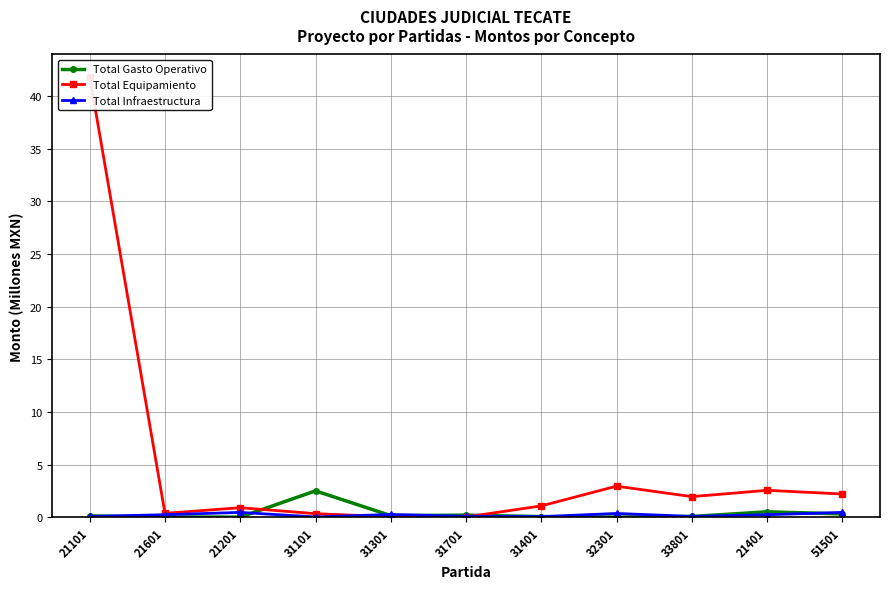

The value of Total Equipamiento at 32301 is 1.1. True or false?

False